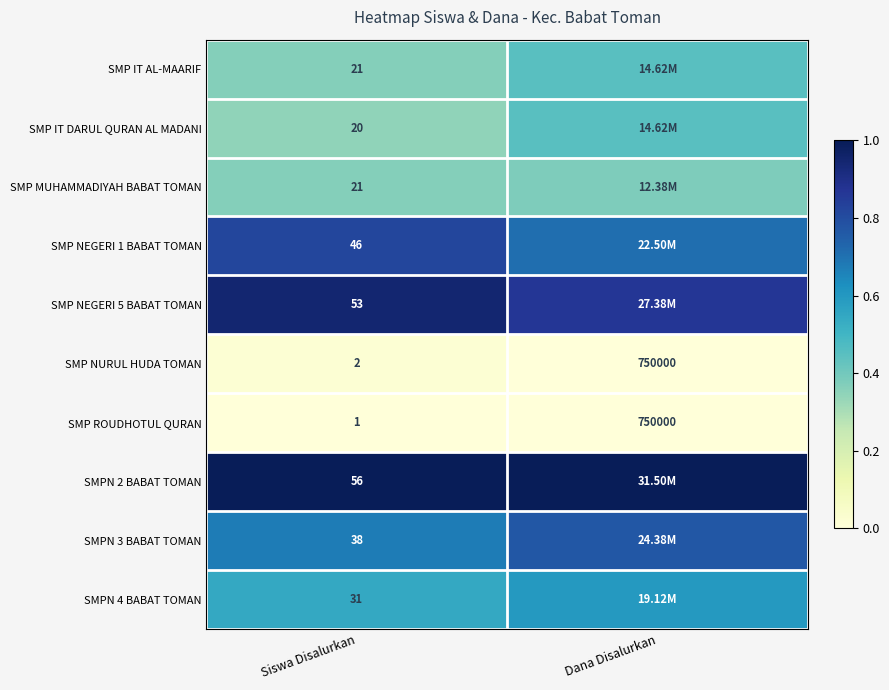

Which has a higher value, Dana Disalurkan or Siswa Disalurkan?

Dana Disalurkan